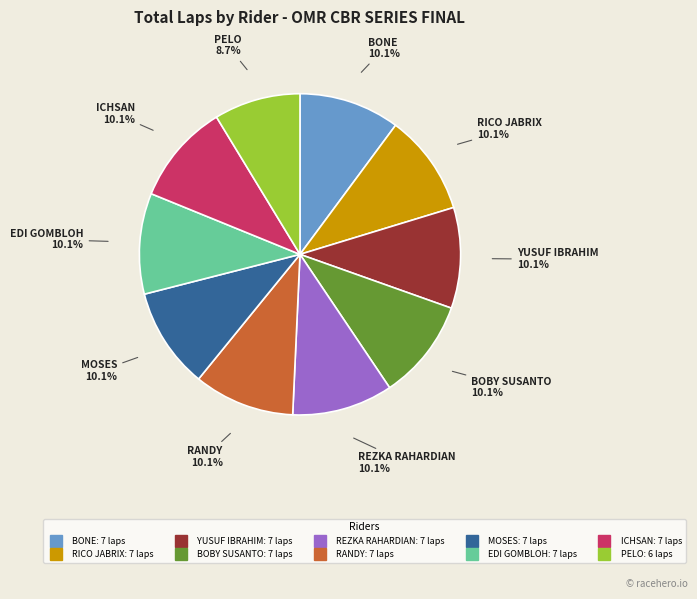

Approximately how many times larger is the value at YUSUF IBRAHIM compared to REZKA RAHARDIAN?

1.0